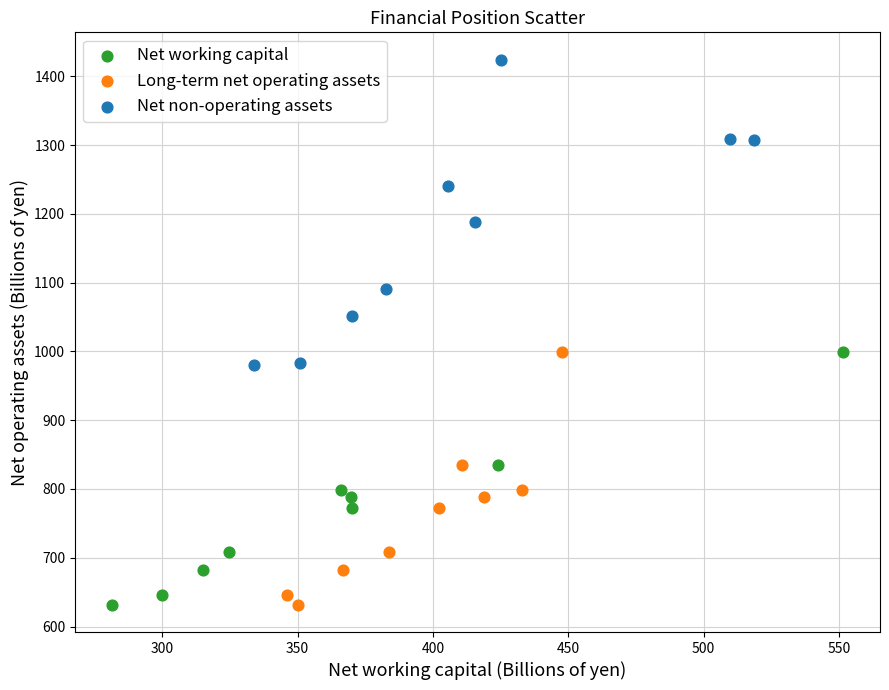

Which series has the largest Y range (max minus min)?

Net non-operating assets